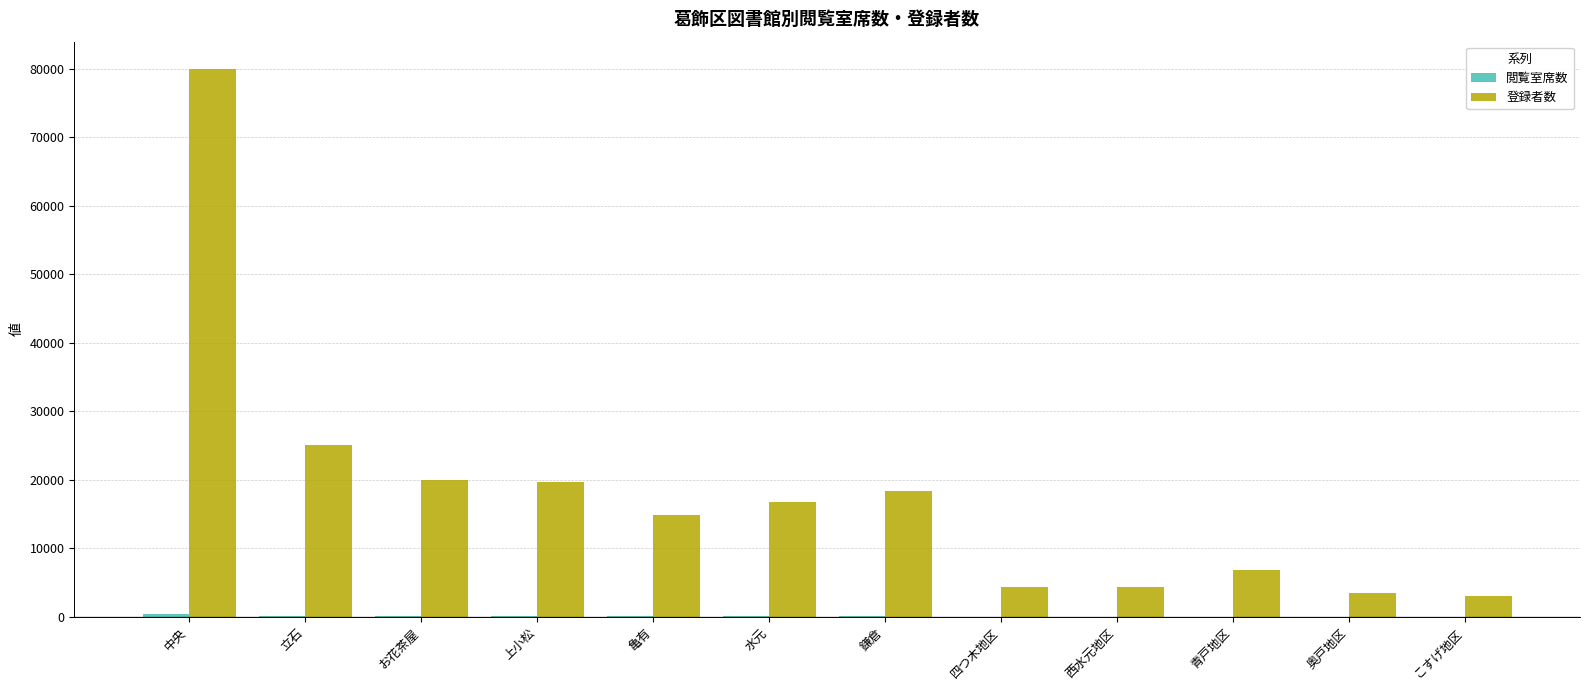

What is the sum of all 登録者数 values?

216843